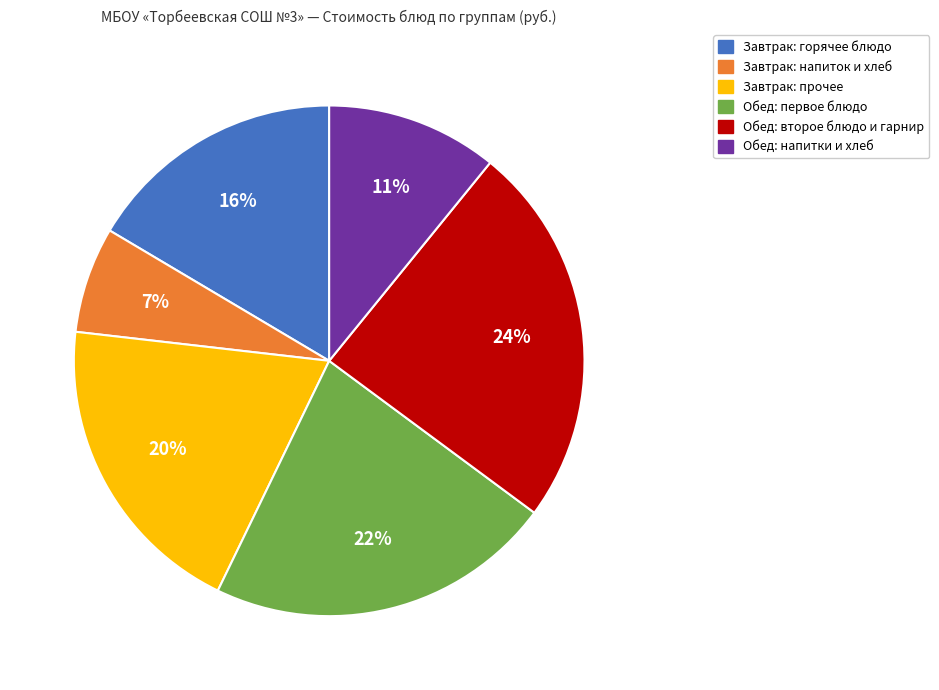

Is there any slice that represents more than half of the pie?

No